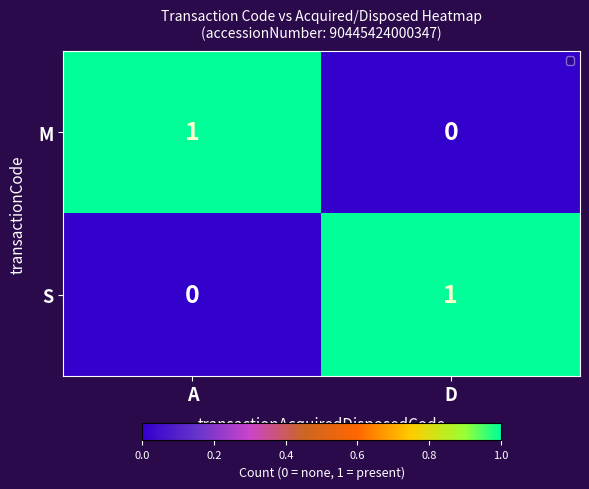

At how many categories does at least one series exceed 0?

2